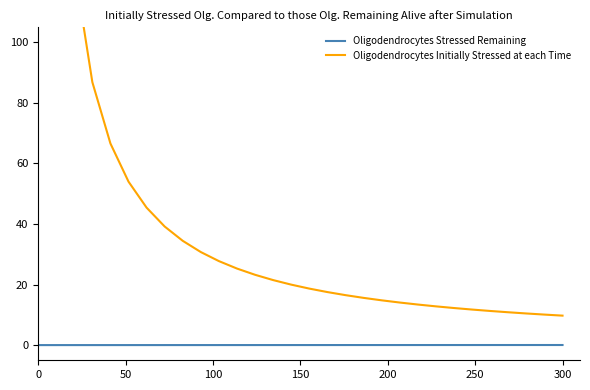

The value of Oligodendrocytes Initially Stressed at each Time at 22 is 21.2. True or false?

False